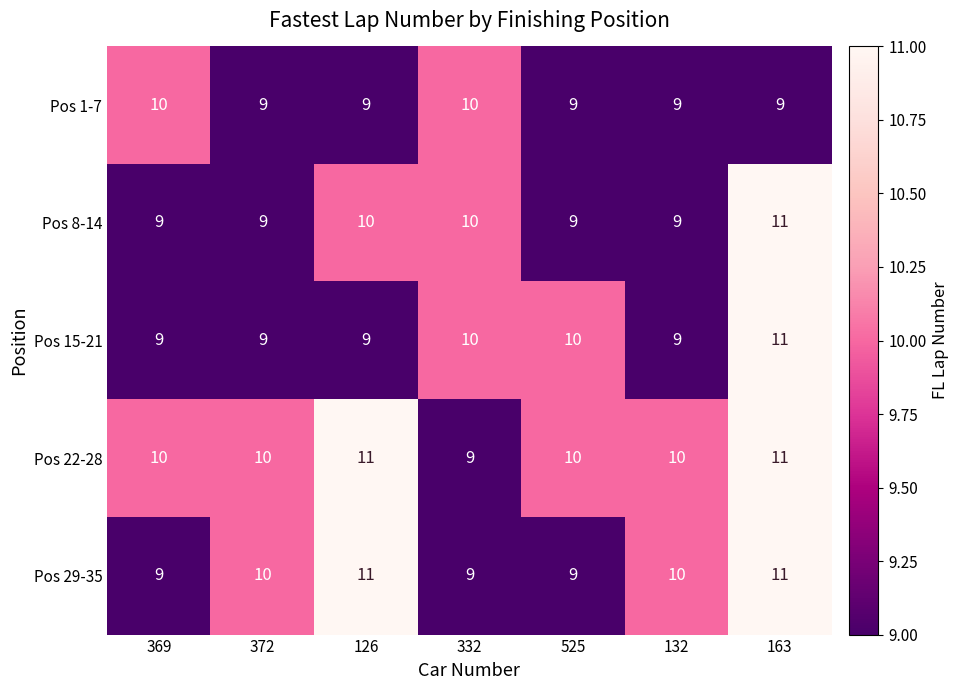

What is the maximum value for Pos 22-28?

11